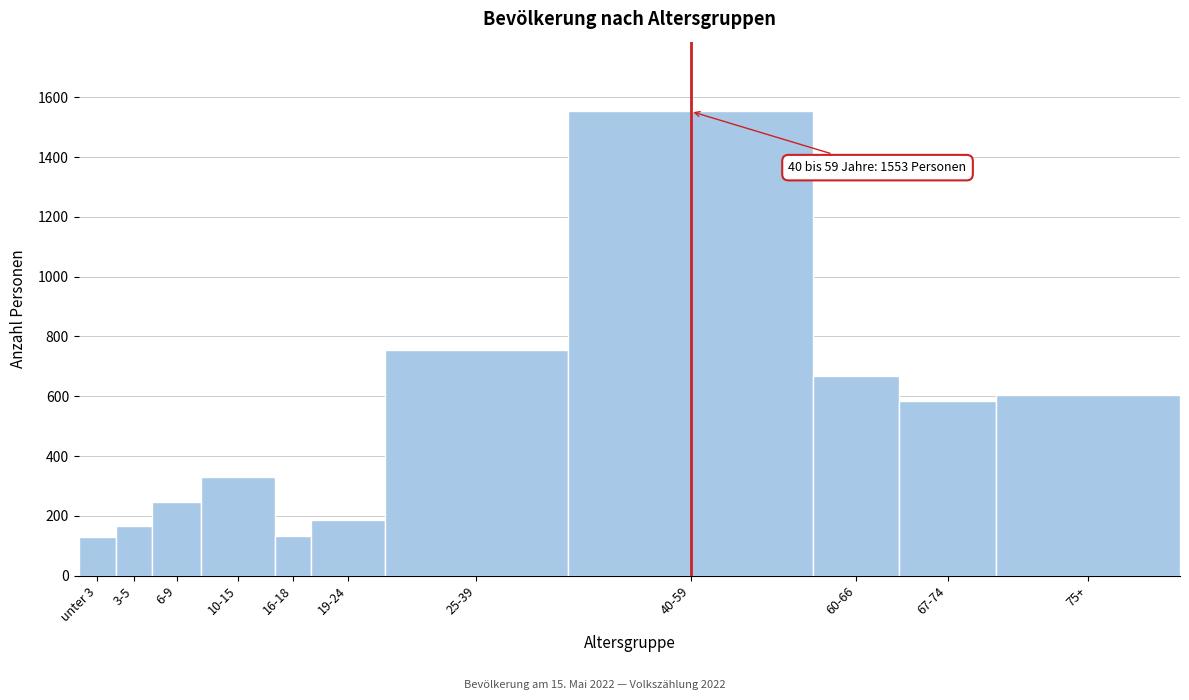

What is the change in value from 40-59 to 67-74?

-970